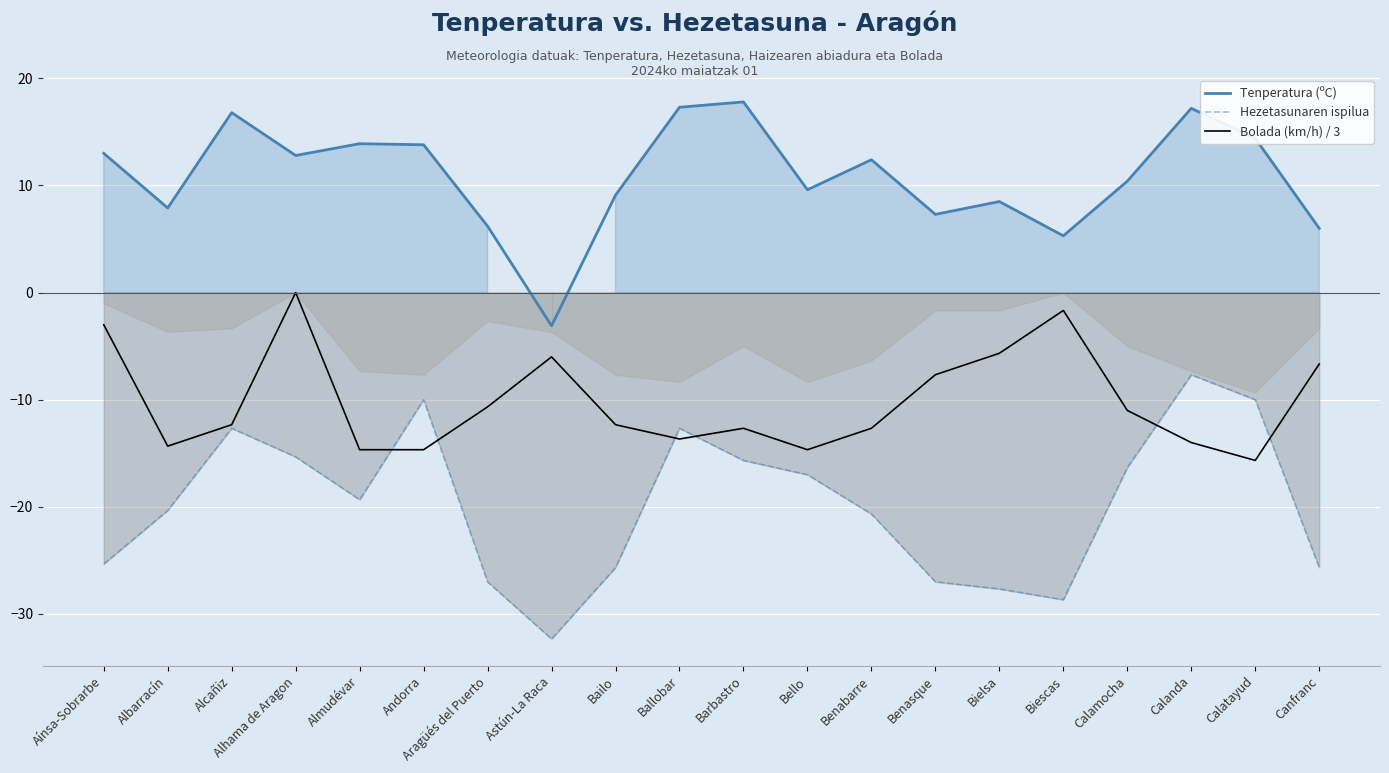

Where do Hezetasunaren ispilua and Bolada (km/h) / 3 first cross each other?

Almudévar and Andorra